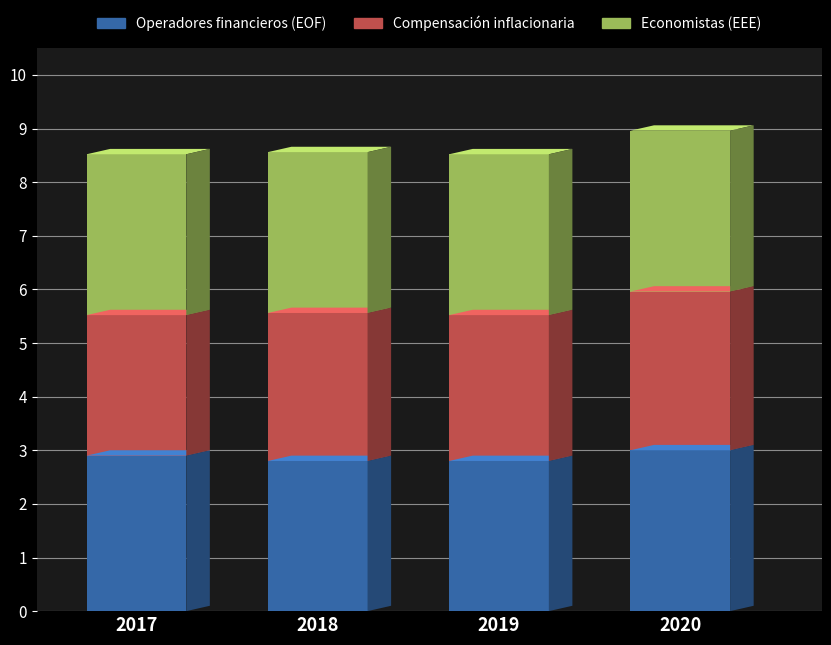

List the series in order of their overall mean, lowest first.

Compensación inflacionaria, Operadores financieros (EOF), Economistas (EEE)